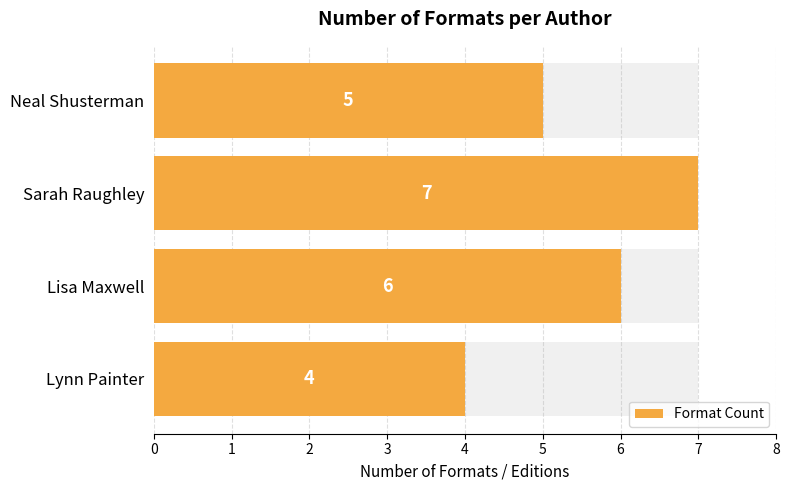

Are the bars horizontal?

Yes